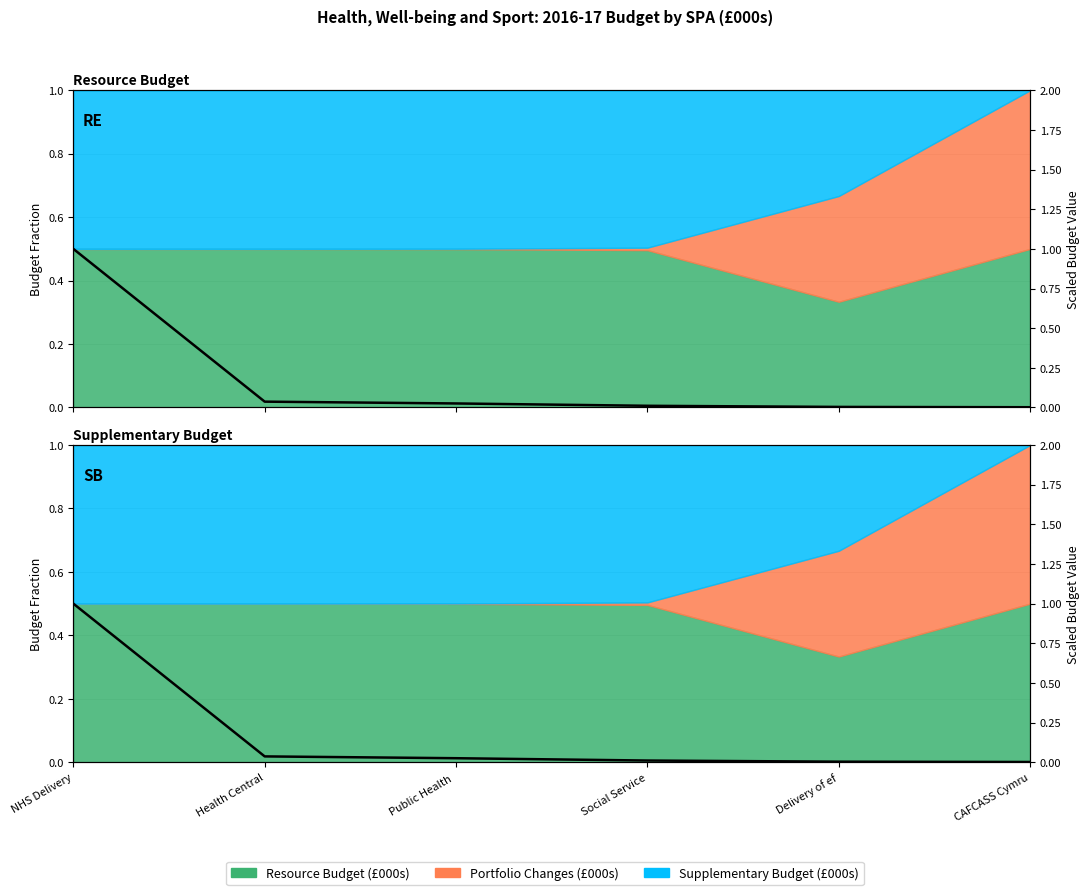

What is the sum of the values at NHS Delivery and Public Health ?

1.0